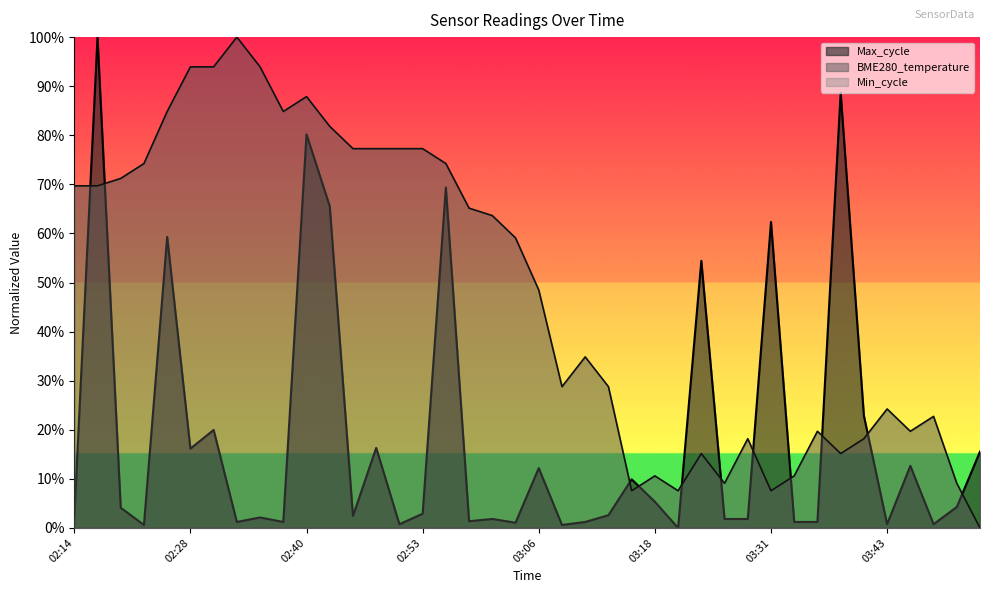

At which category does BME280_temperature reach its first local peak?

02:33